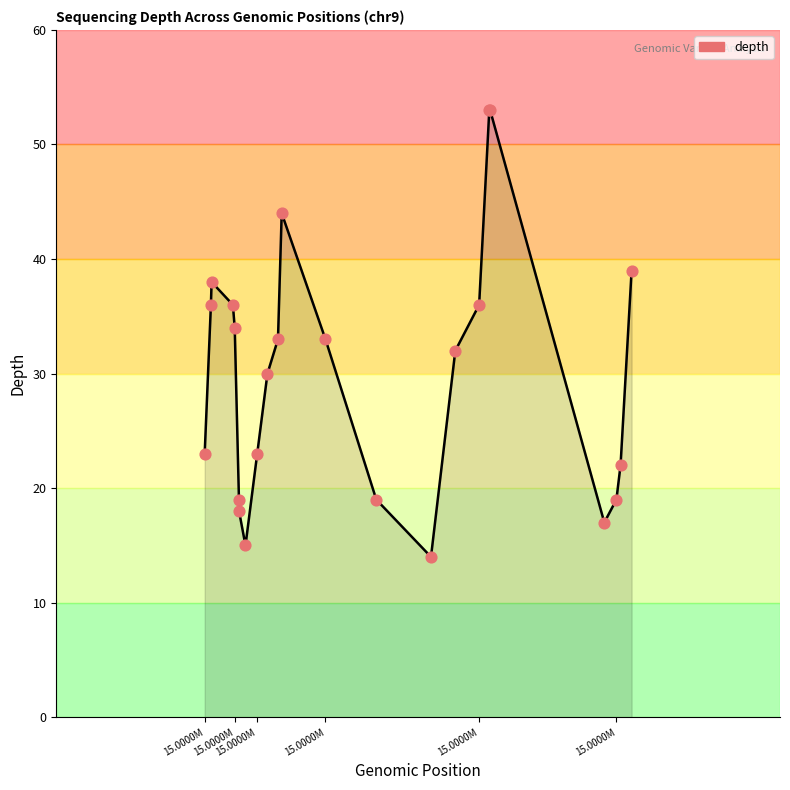

What is the minimum value shown in the chart?

14